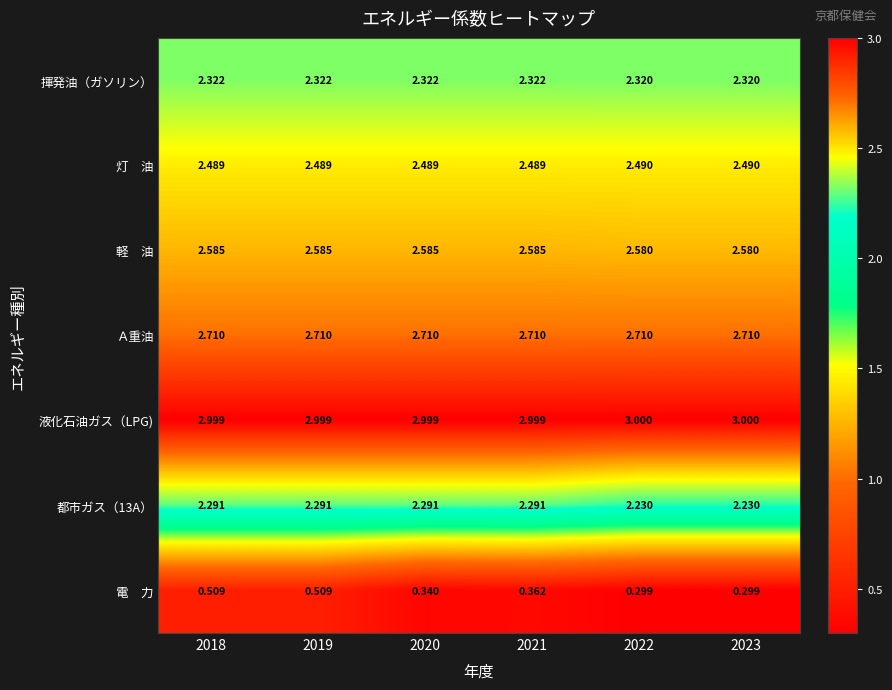

Is the value of Ａ重油 at 2020 greater than the value of 都市ガス（13A） at 2018?

Yes